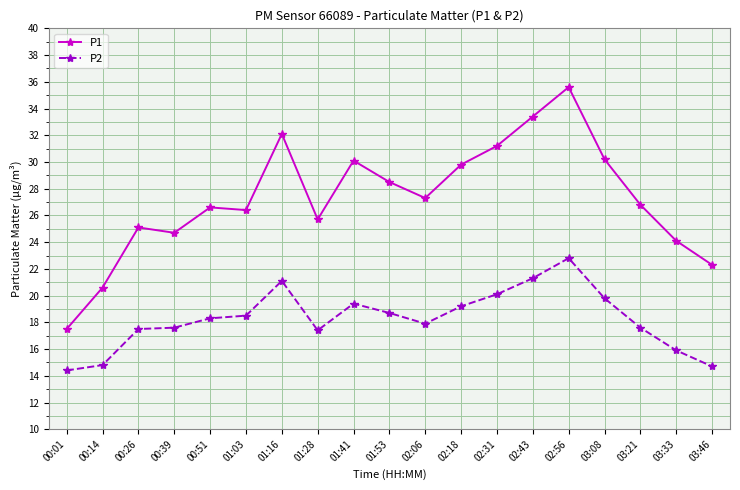

True or false: P2 has more than 1 interior local peaks.

True